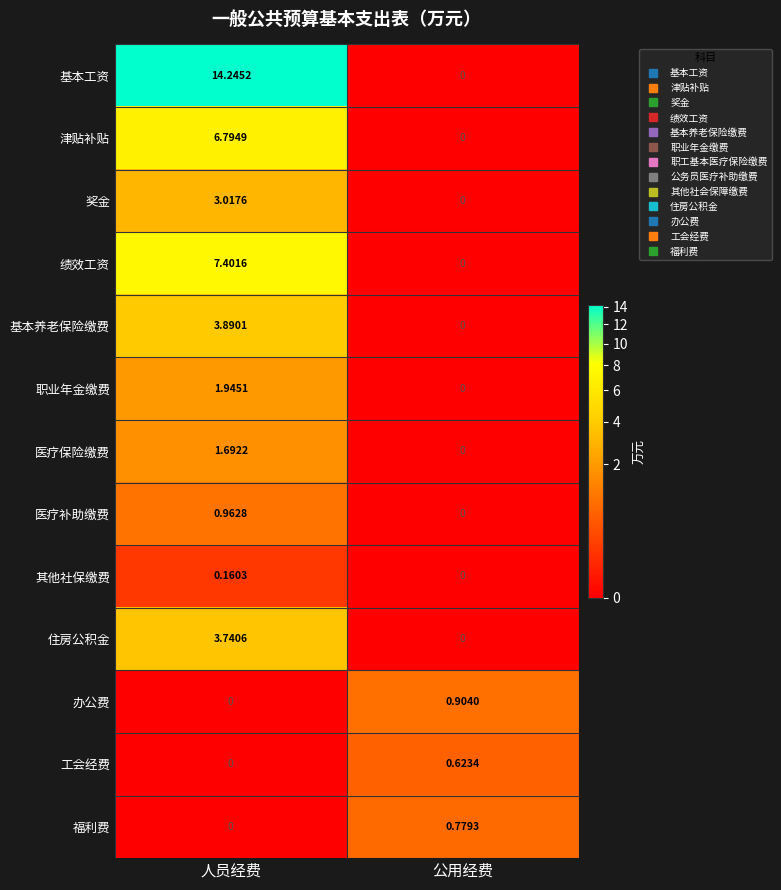

At which label does 绩效工资 reach its minimum?

公用经费